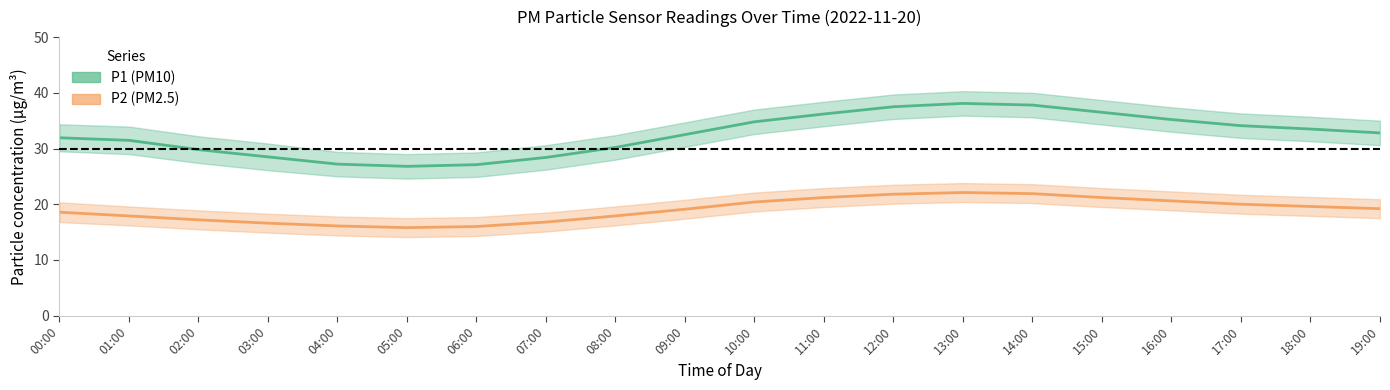

True or false: P2_low has a value of 20.1 at 12:00.

True